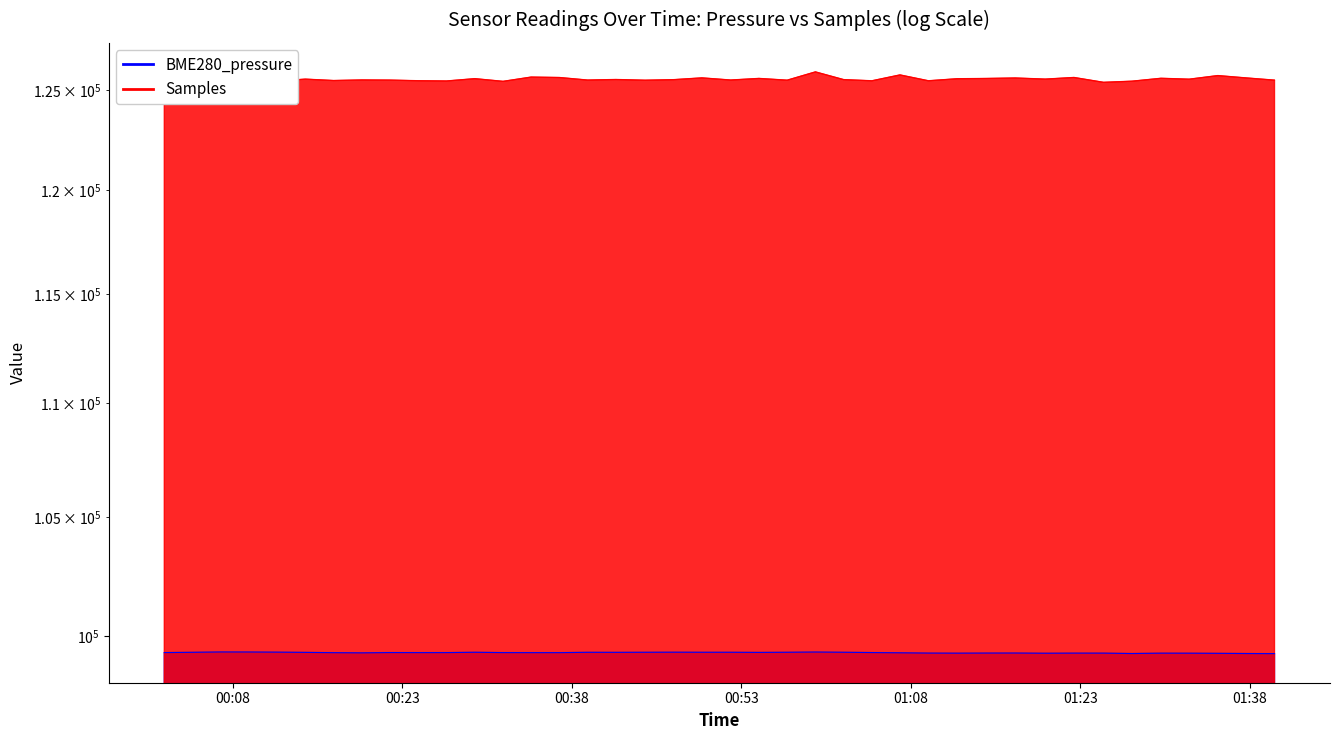

What is the difference between the maximum and minimum values in the BME280_pressure series?

67.5